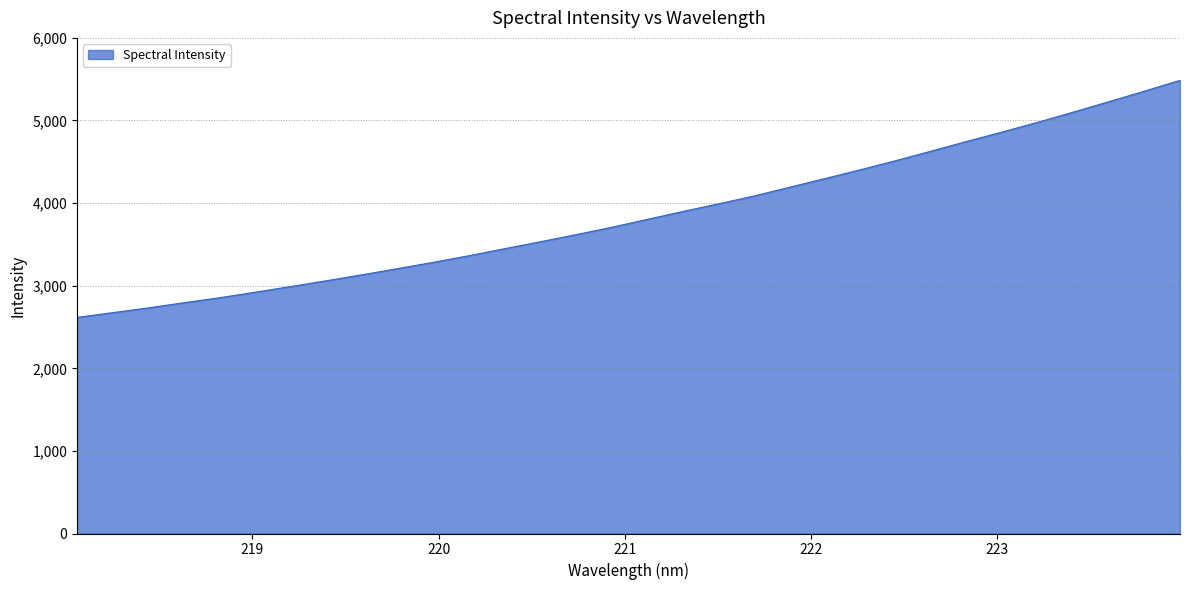

What is the greatest value displayed?

5486.1